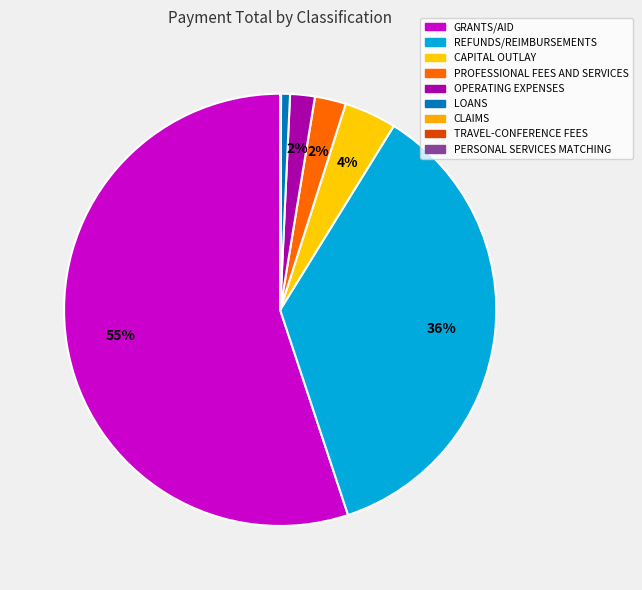

Rank the categories by value from highest to lowest.

GRANTS/AID, REFUNDS/REIMBURSEMENTS, CAPITAL OUTLAY, PROFESSIONAL FEES AND SERVICES, OPERATING EXPENSES, LOANS, CLAIMS, TRAVEL-CONFERENCE FEES AND RELATED EXPENSES, PERSONAL SERVICES MATCHING